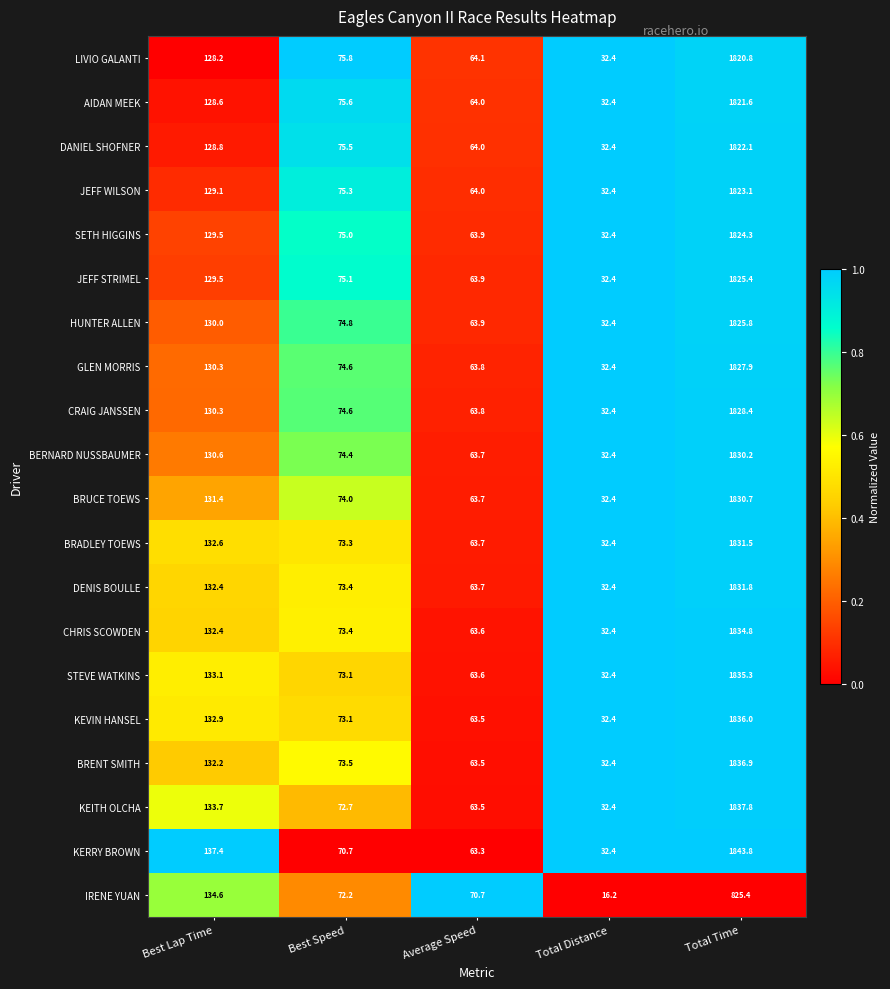

What is the average value of the DANIEL SHOFNER series?

424.6